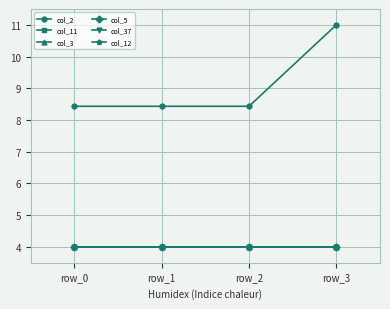

What are all the series names shown in the legend?

col_2, col_11, col_3, col_5, col_37, col_12